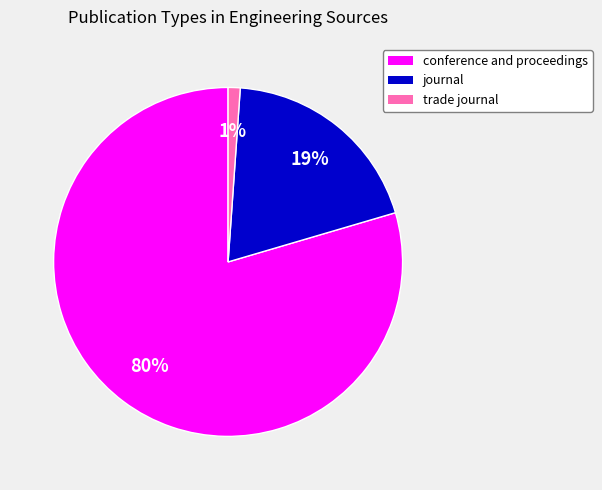

Is it true that journal is 19% of the pie?

True